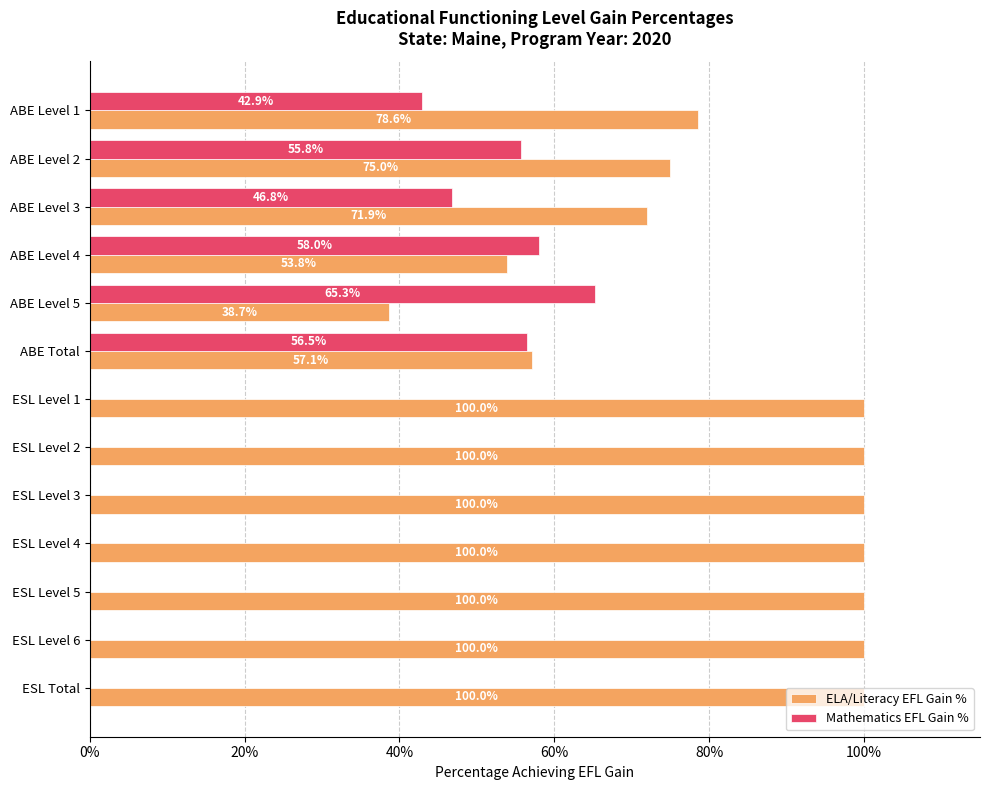

What is the difference between the maximum and minimum values in the ELA/Literacy EFL Gain % series?

0.6